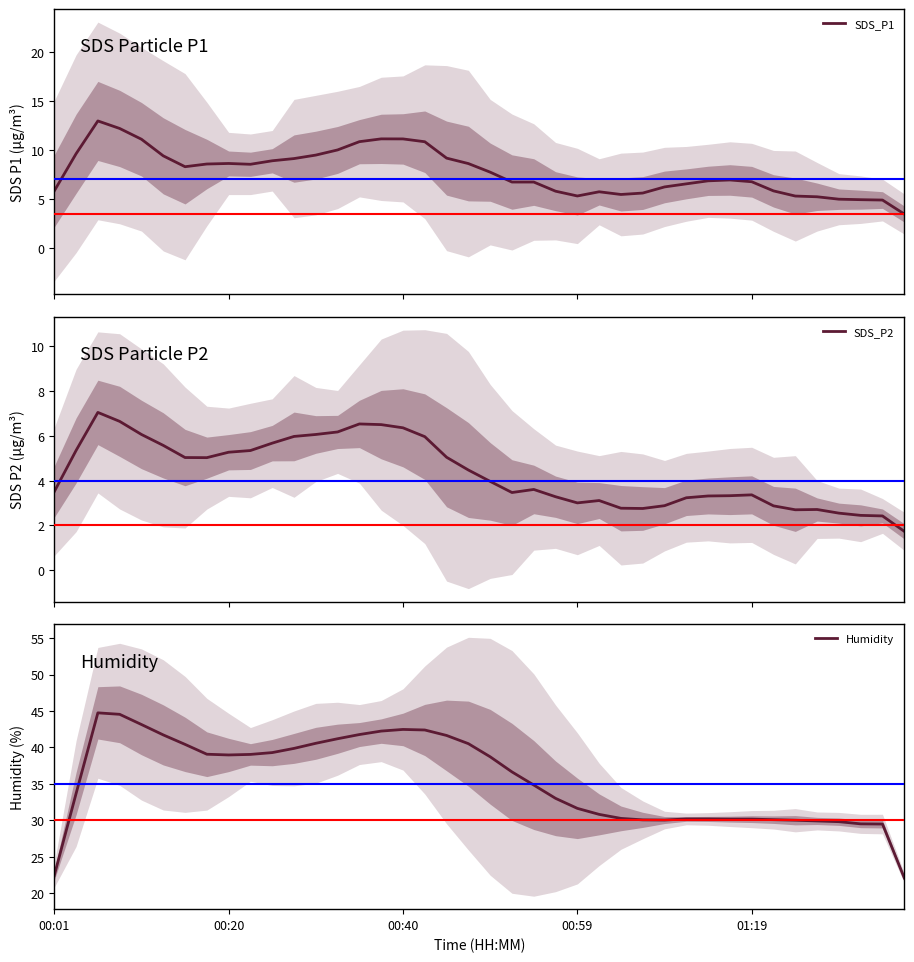

What is the minimum value for SDS_P1?

3.5